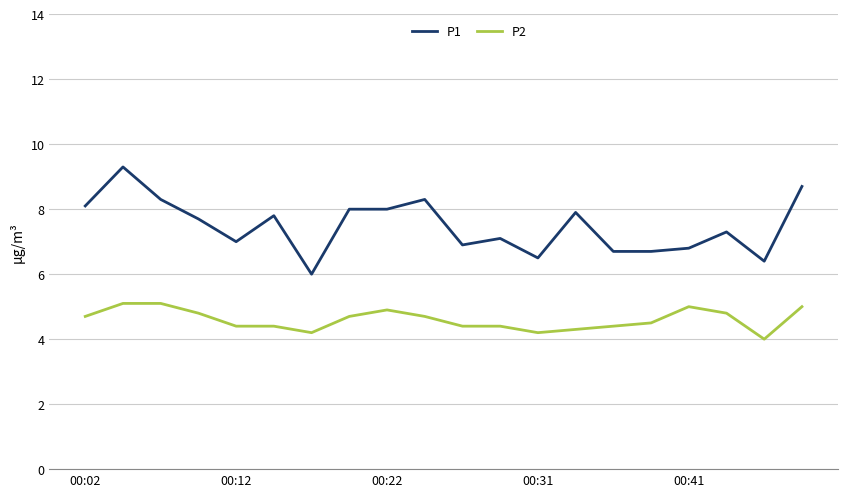

Which series has the largest range (max minus min)?

P1